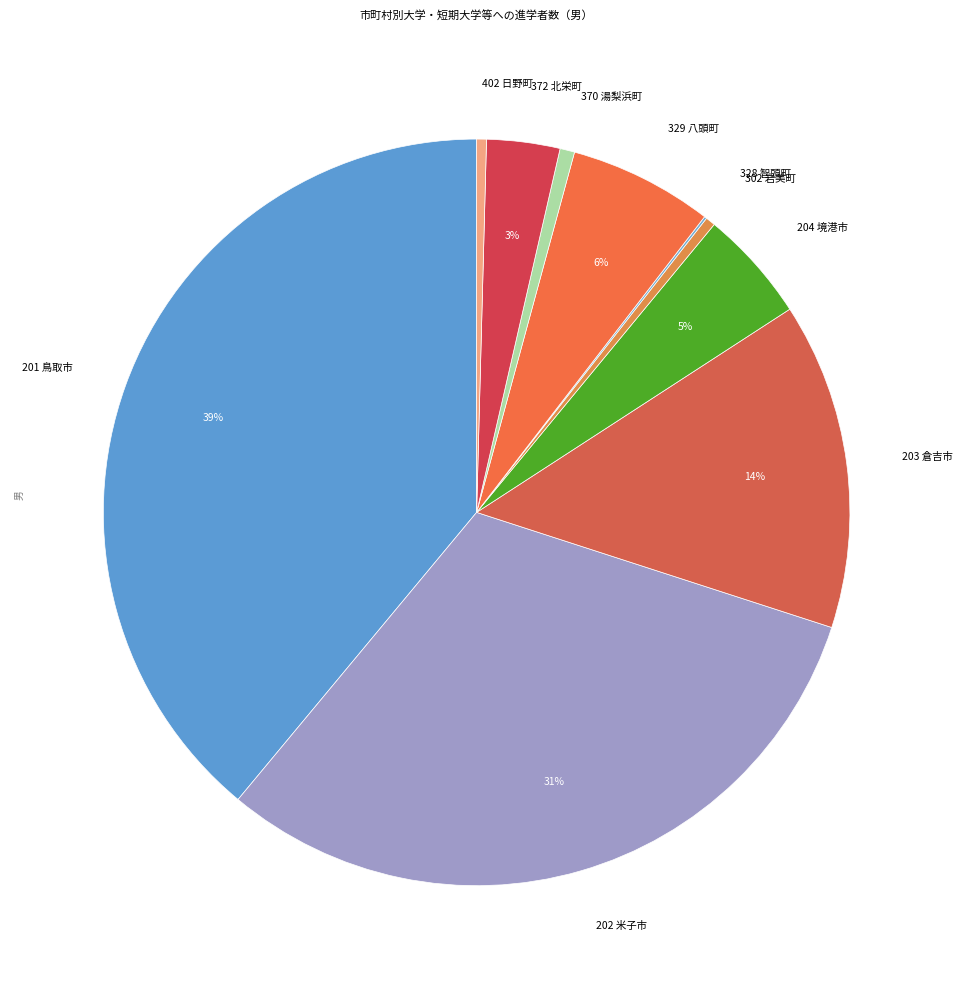

Is the sum of 372 北栄町 and 203 倉吉市 greater than half?

No